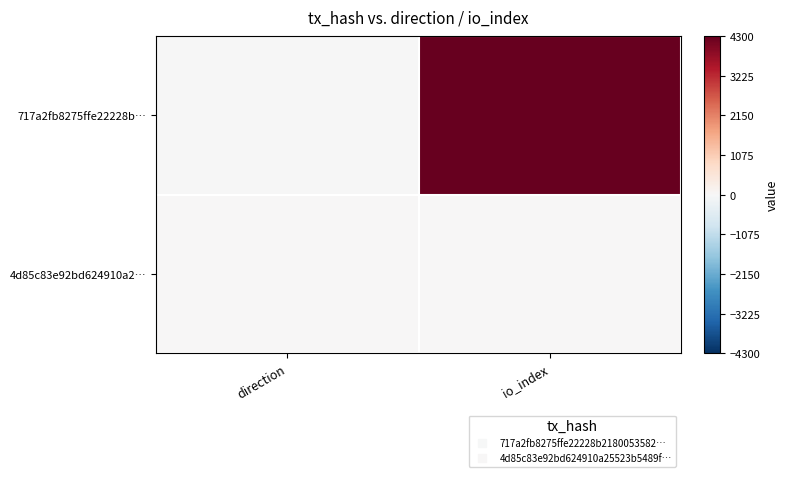

What is the spread (max minus min) of values at direction?

2